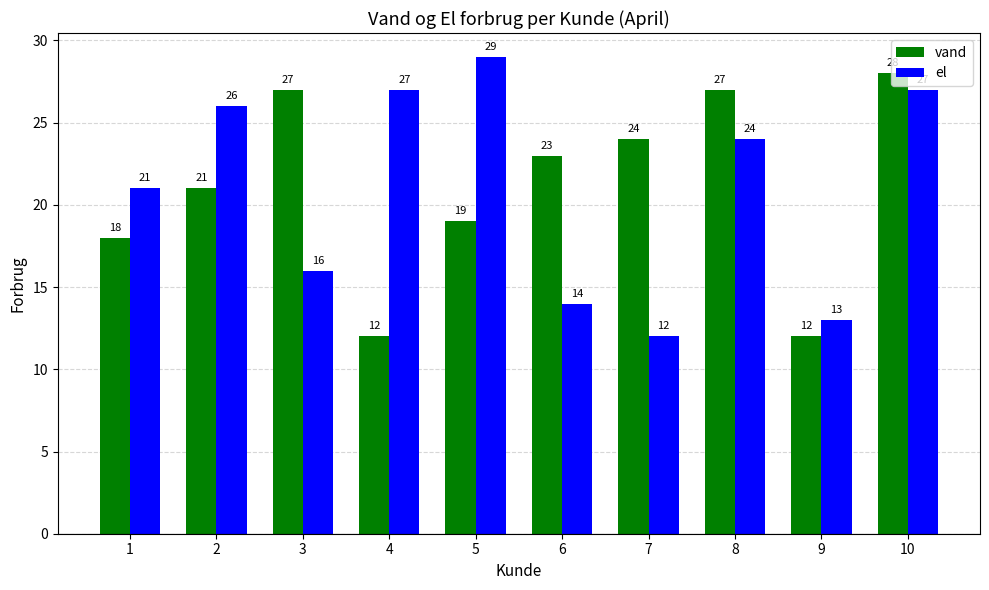

True or false: el has a value of 12 at 7.

True